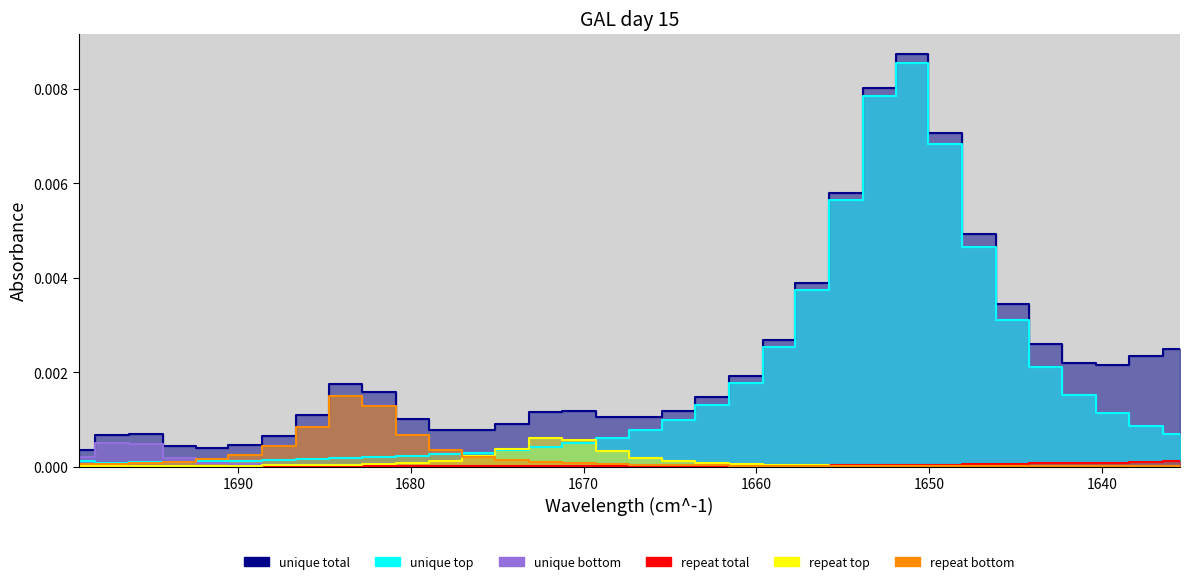

True or false: unique total and repeat total cross at least once.

False